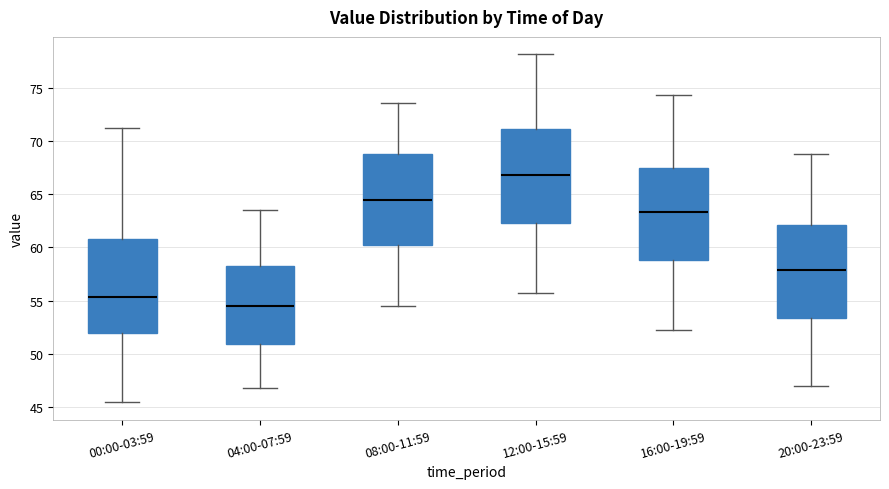

Reading left to right, transcribe this box plot: for each box, give where its median line is, the range the box spans, and where its two whiskers end, as read against the y-axis. The values are not printed on the chart, so give them approximately, as read against the axis.

00:00-03:59: median 55.5, box 52.0 to 61.0, whiskers 45.5 to 71.5
04:00-07:59: median 54.5, box 51.0 to 58.0, whiskers 47.0 to 63.5
08:00-11:59: median 64.5, box 60.5 to 69.0, whiskers 54.5 to 73.5
12:00-15:59: median 67.0, box 62.5 to 71.0, whiskers 55.5 to 78.0
16:00-19:59: median 63.5, box 59.0 to 67.5, whiskers 52.0 to 74.5
20:00-23:59: median 58.0, box 53.5 to 62.0, whiskers 47.0 to 69.0